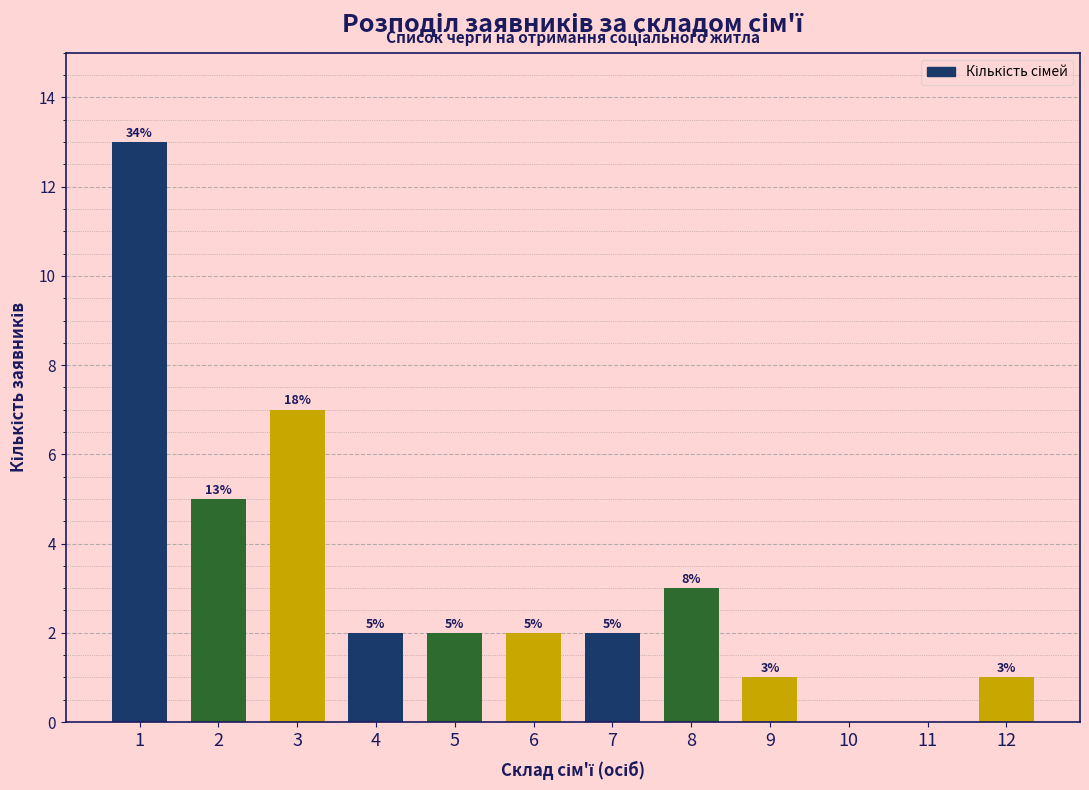

Reading left to right, list all the values displayed in this chart.

1=13	2=5	3=7	4=2	5=2	6=2	7=2	8=3	9=1	10=0	11=0	12=1